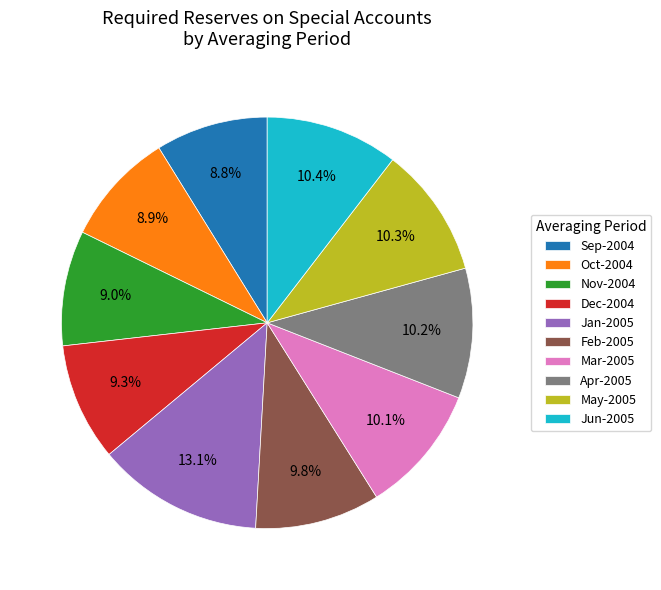

Does May-2005 account for over 50% of the chart?

No